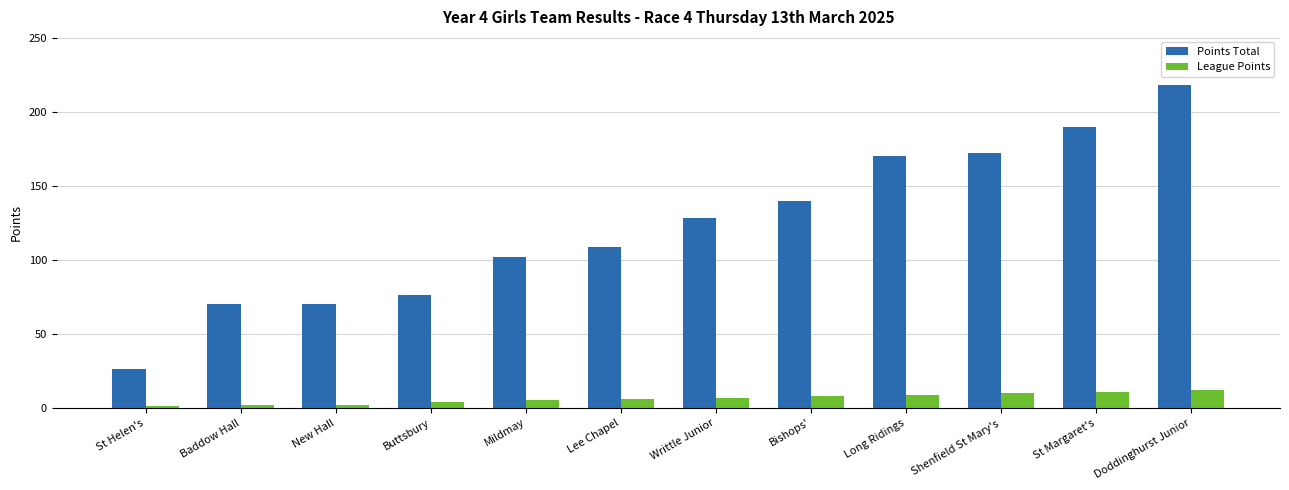

Which category has the lowest value in the Points Total series?

St Helen's